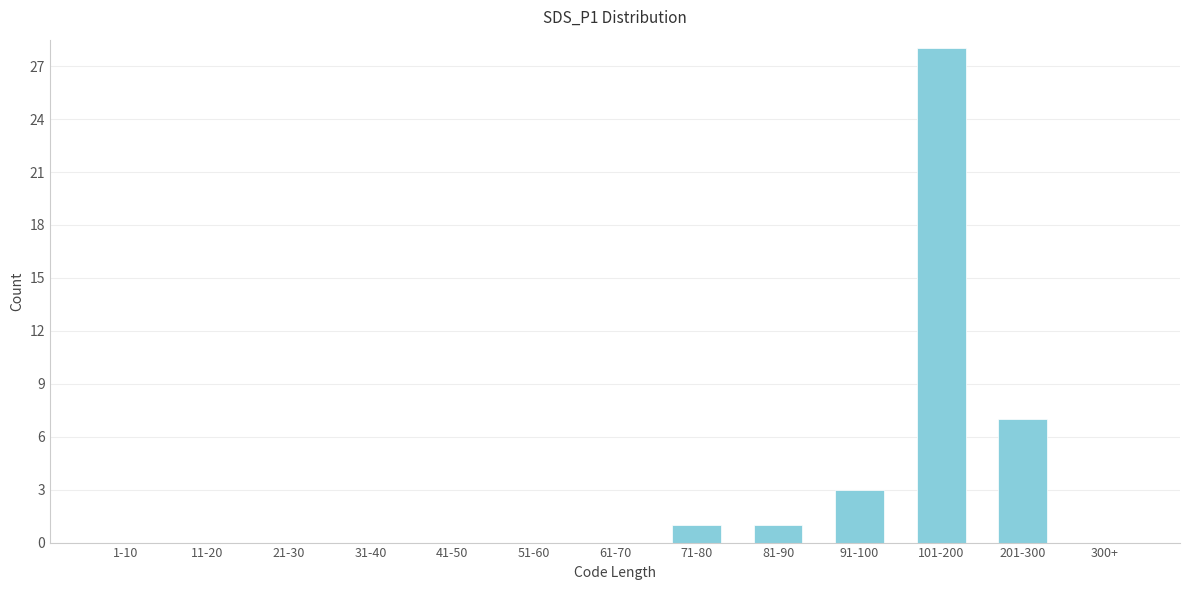

Reading left to right, extract all data points from this chart.

1-10=0	11-20=0	21-30=0	31-40=0	41-50=0	51-60=0	61-70=0	71-80=1	81-90=1	91-100=3	101-200=28	201-300=7	300+=0